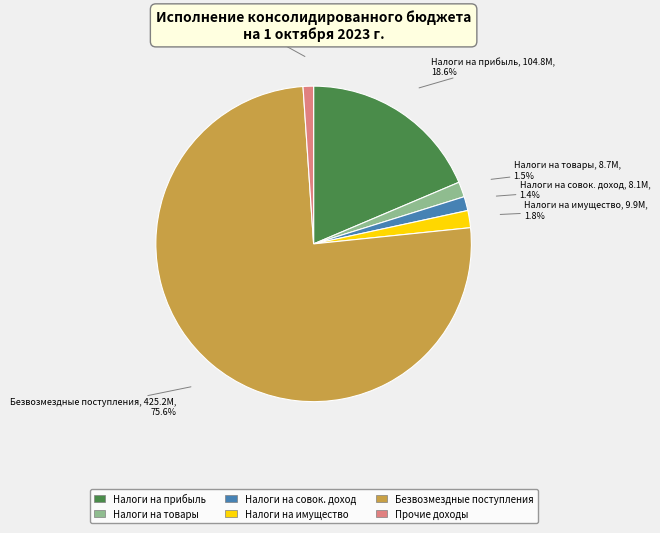

How many slices are in this pie chart?

6